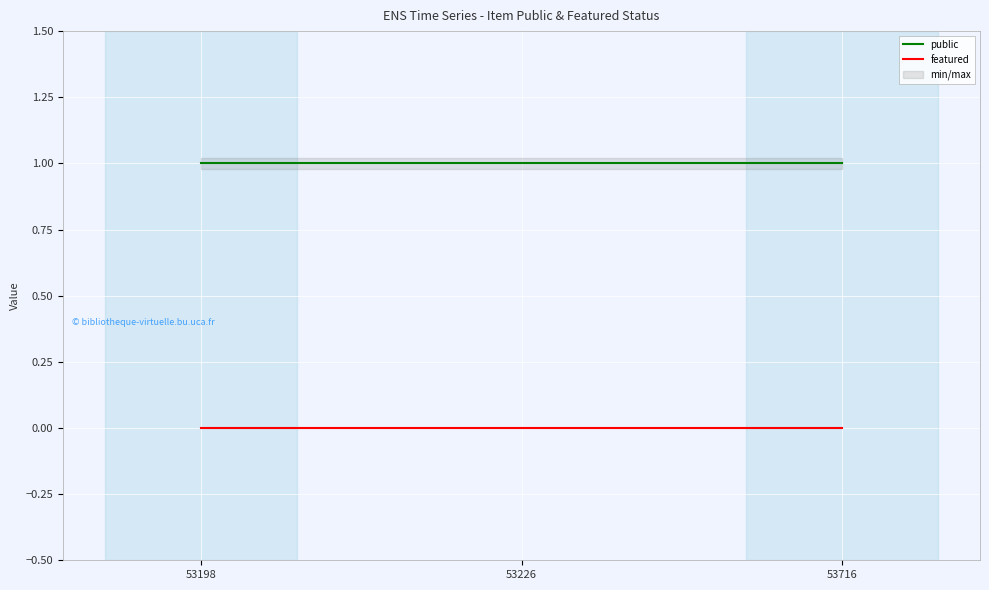

What is the lowest value of the public series?

1